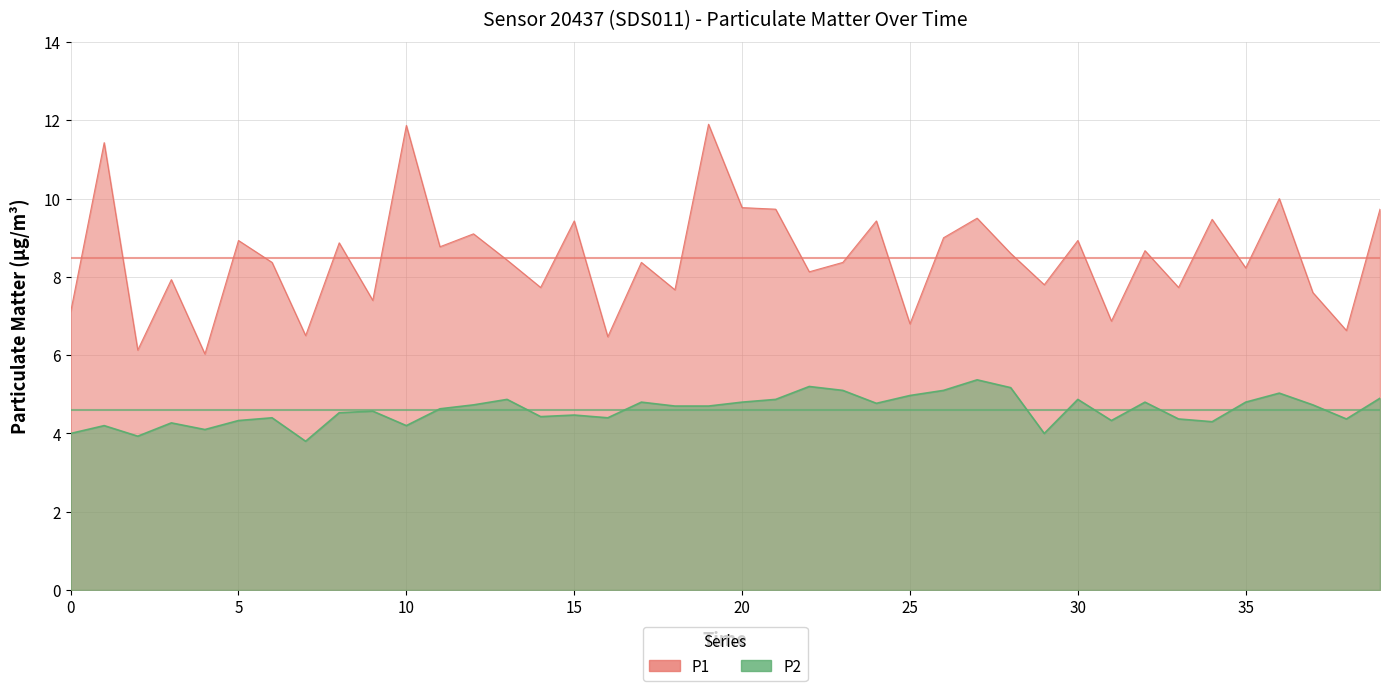

Does the chart have visible grid lines?

Yes